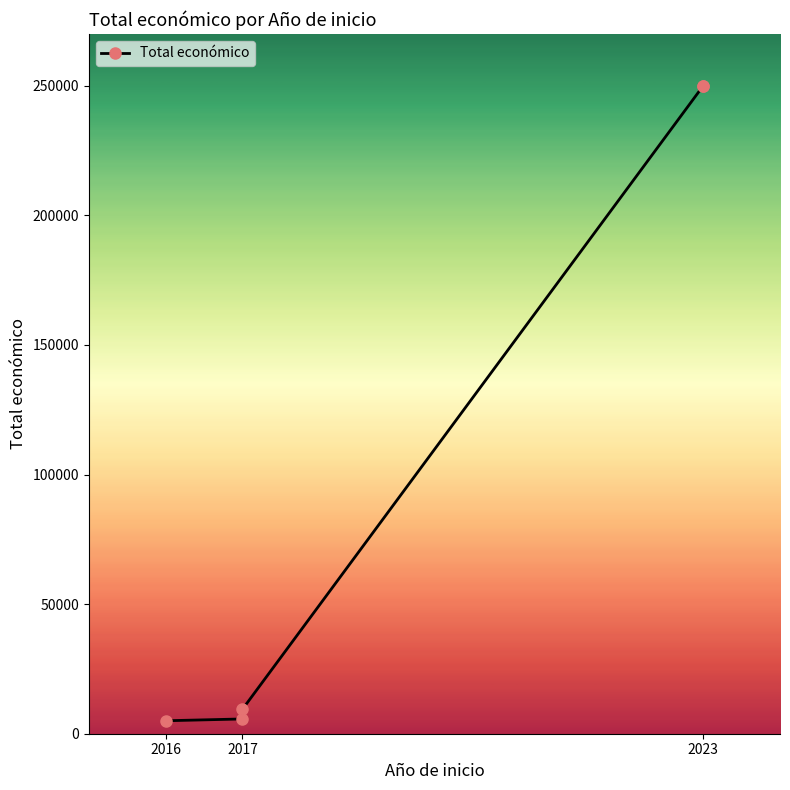

Is it true that the value at 2023 is 439176?

False